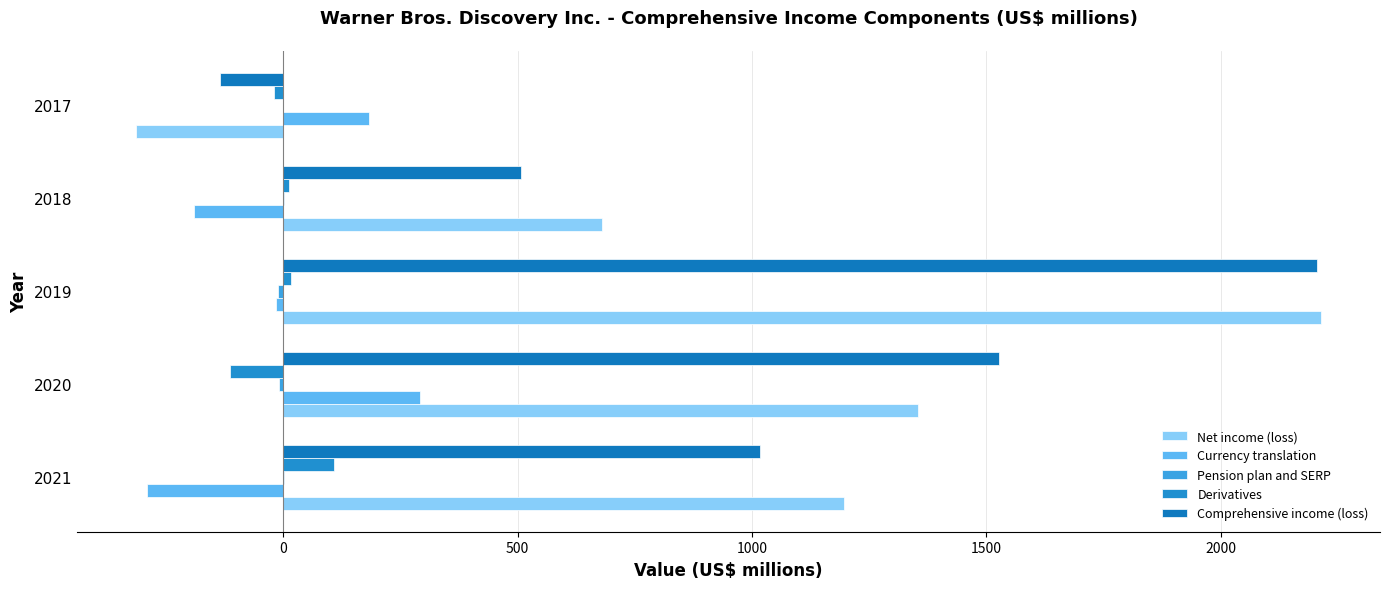

Count the number of categories in the chart.

5